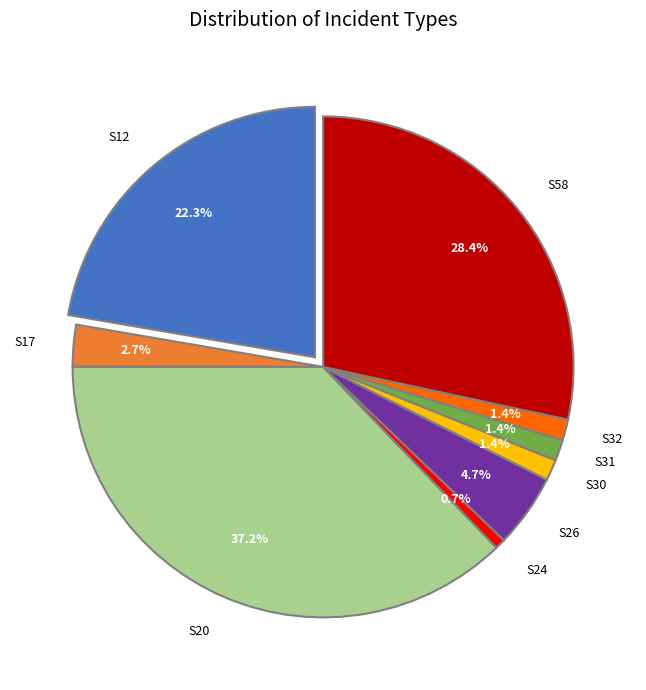

To the nearest percent, what is the difference between the largest and smallest slice percentages?

36%